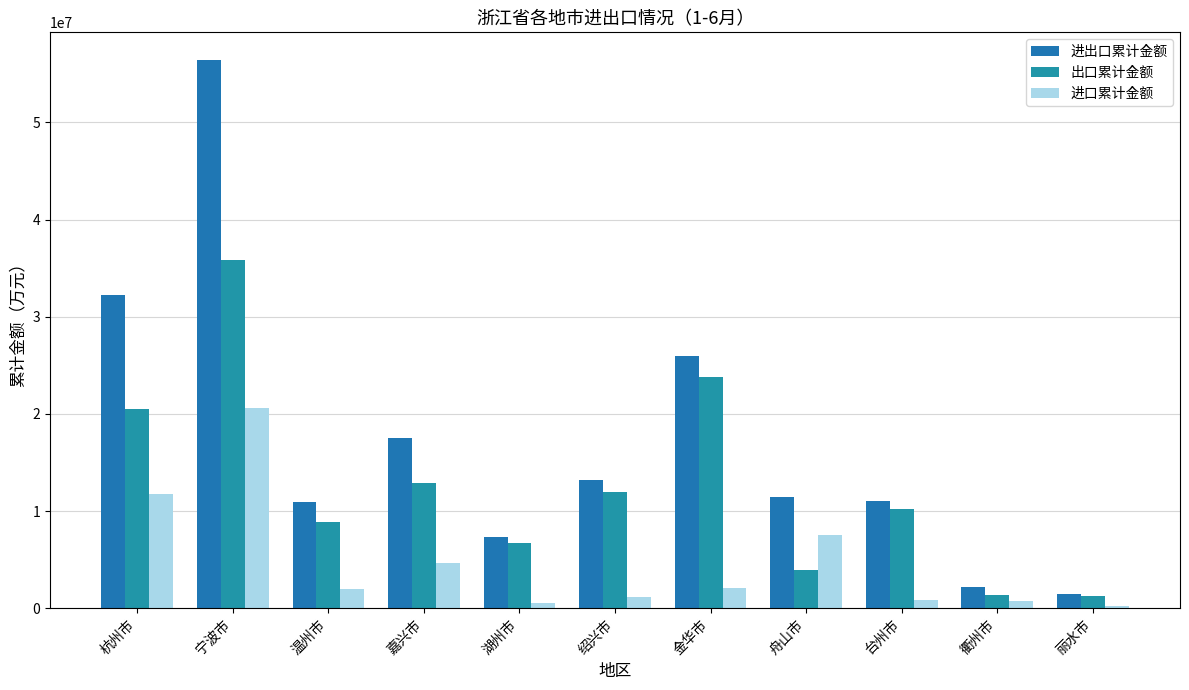

List the series in order of their overall mean, lowest first.

进口累计金额, 出口累计金额, 进出口累计金额